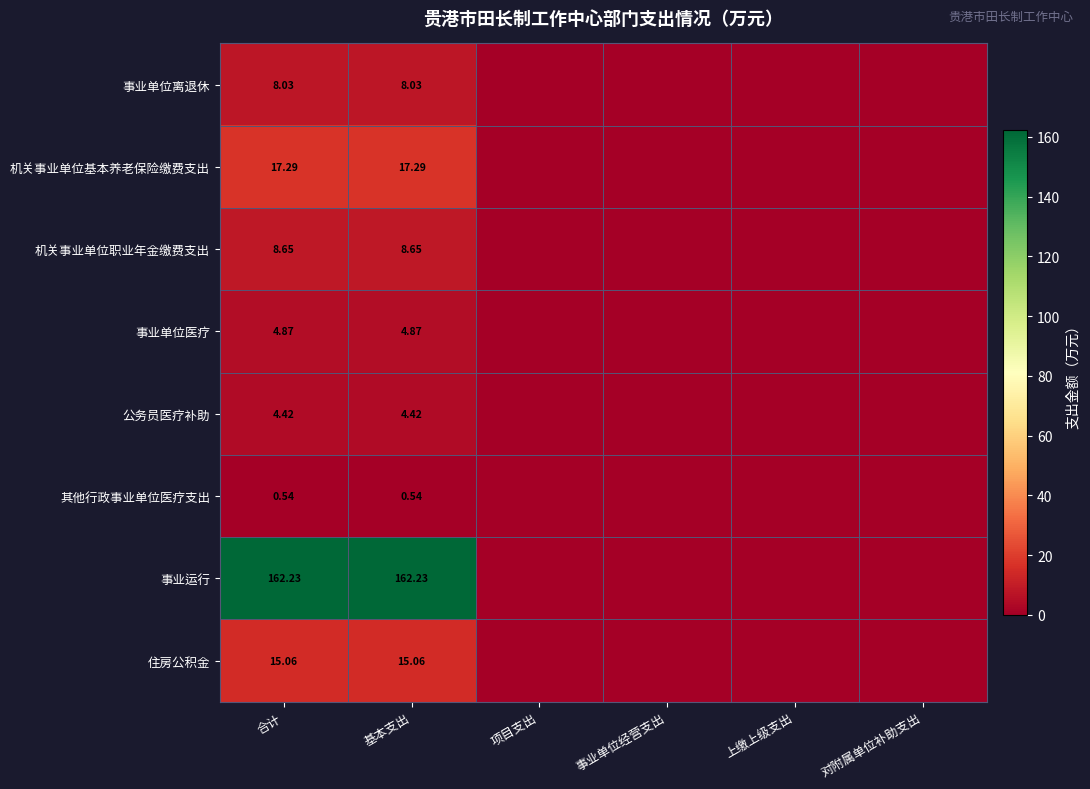

What is the average value of the 公务员医疗补助 series?

1.5